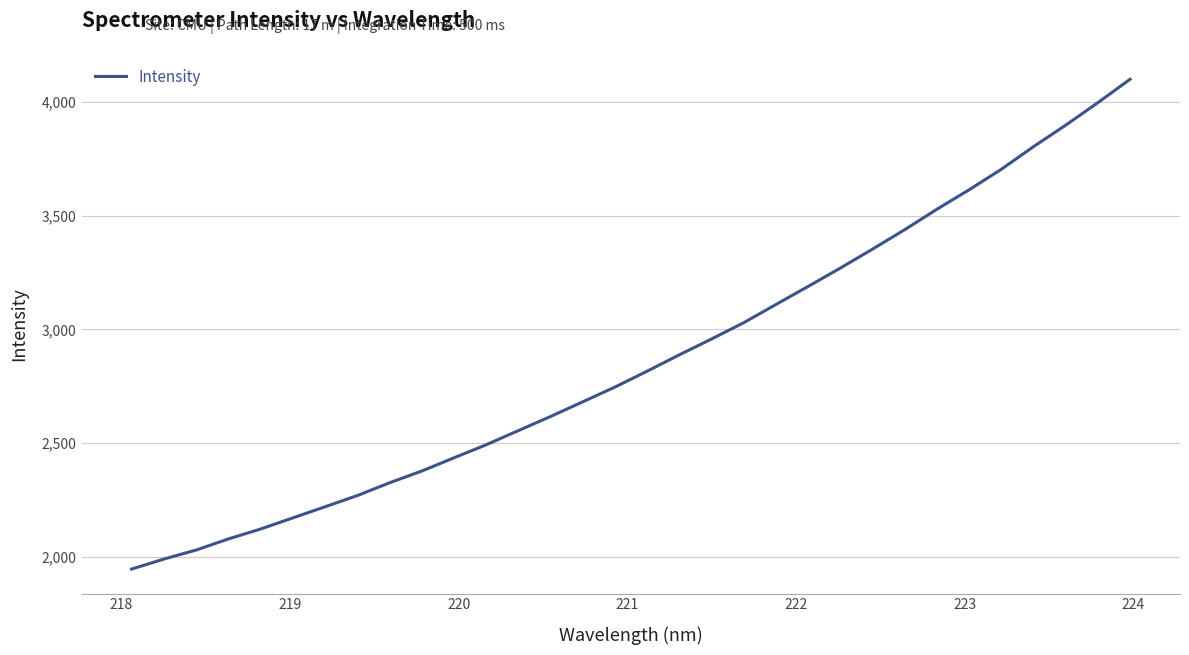

What is the maximum value shown in the chart?

4100.4